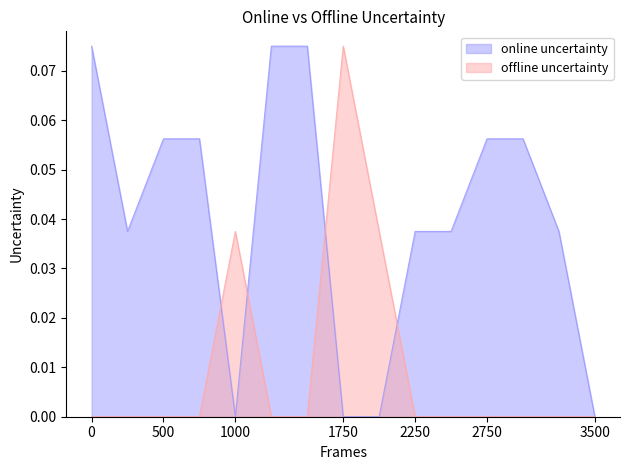

The offline uncertainty series shows 0.0 at 3500. True or false?

True